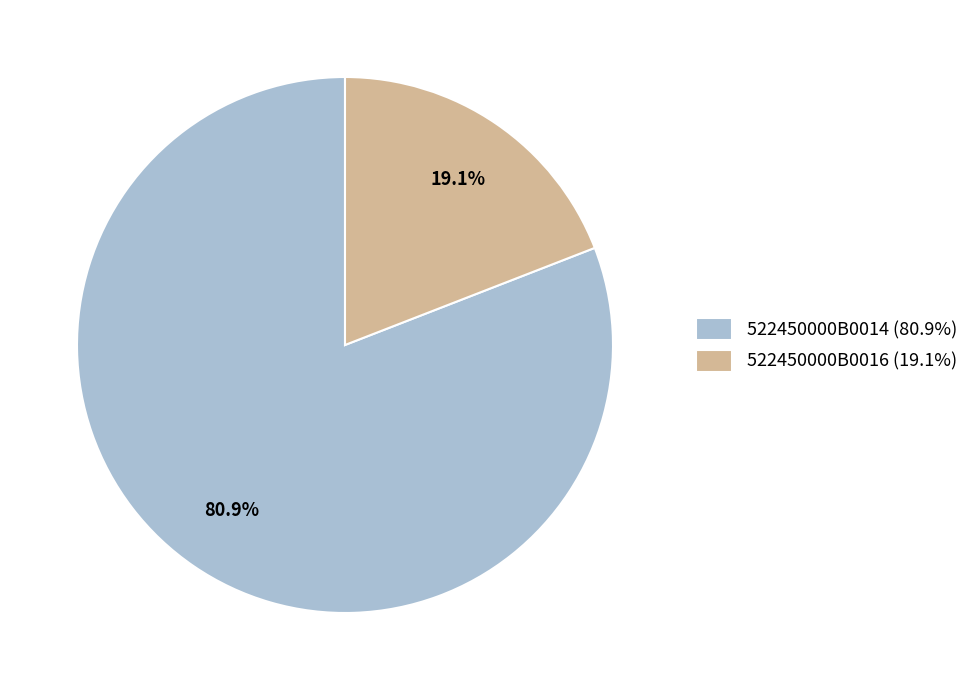

Count the number of slices in the pie.

2